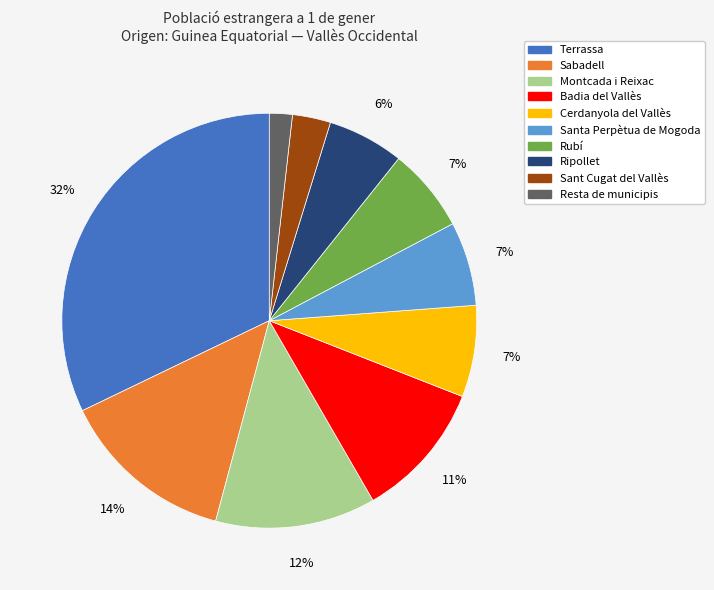

What is the largest slice in the pie chart?

Terrassa